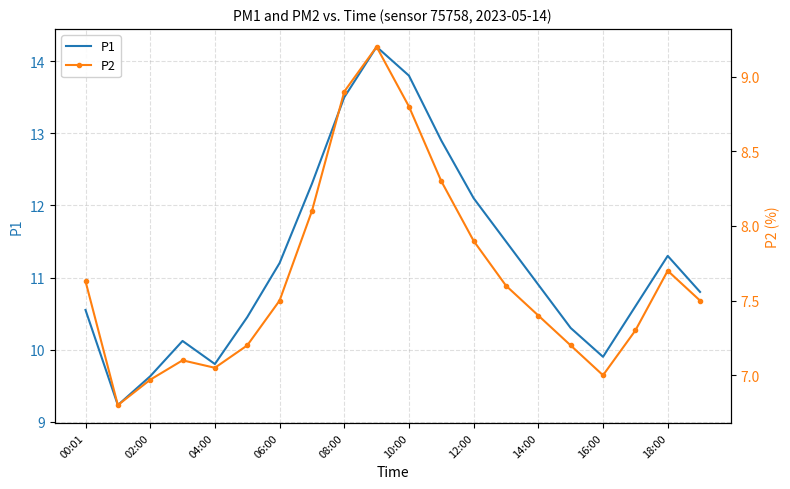

What is the value of the P1 point at the 12th from the left?

12.9